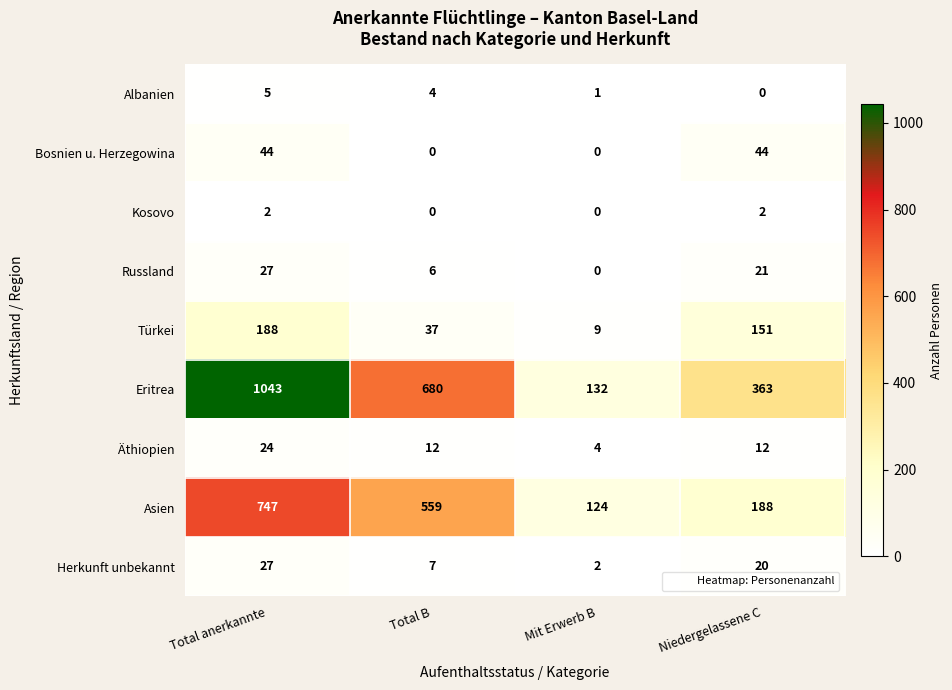

Which series has the largest total across all categories?

Eritrea